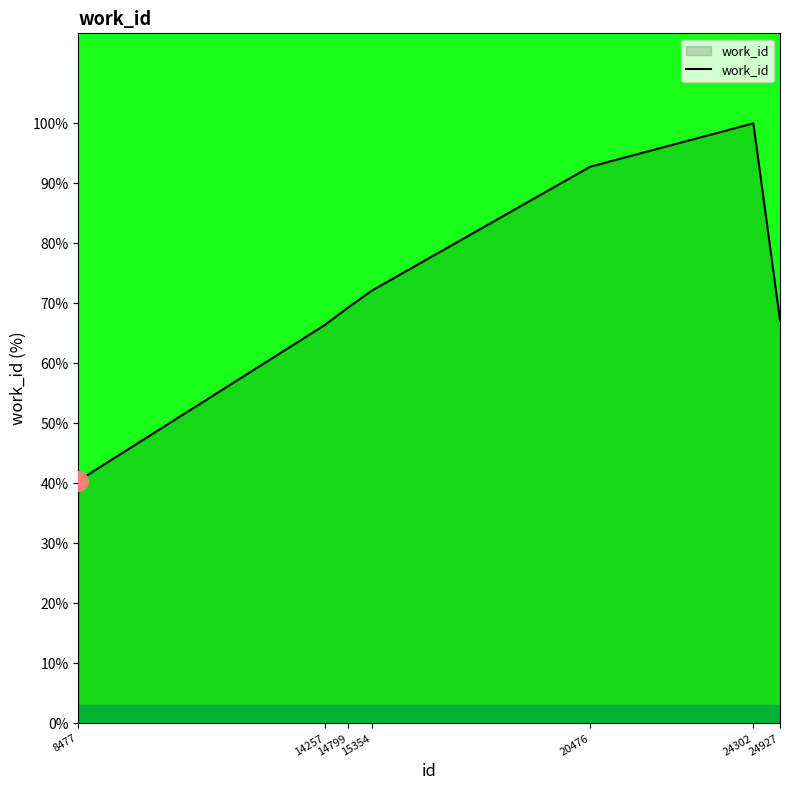

What is the sum of all values?

508.2